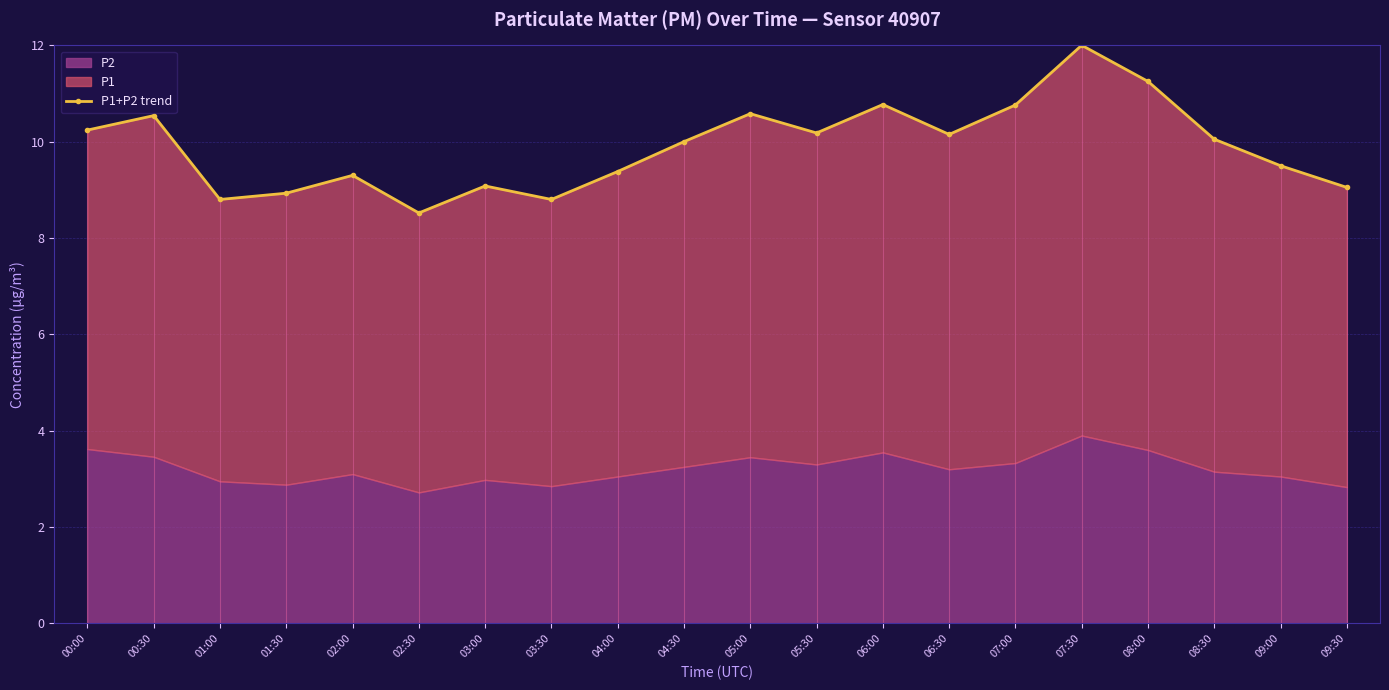

Which has a higher value, 07:30 or 07:00?

07:30